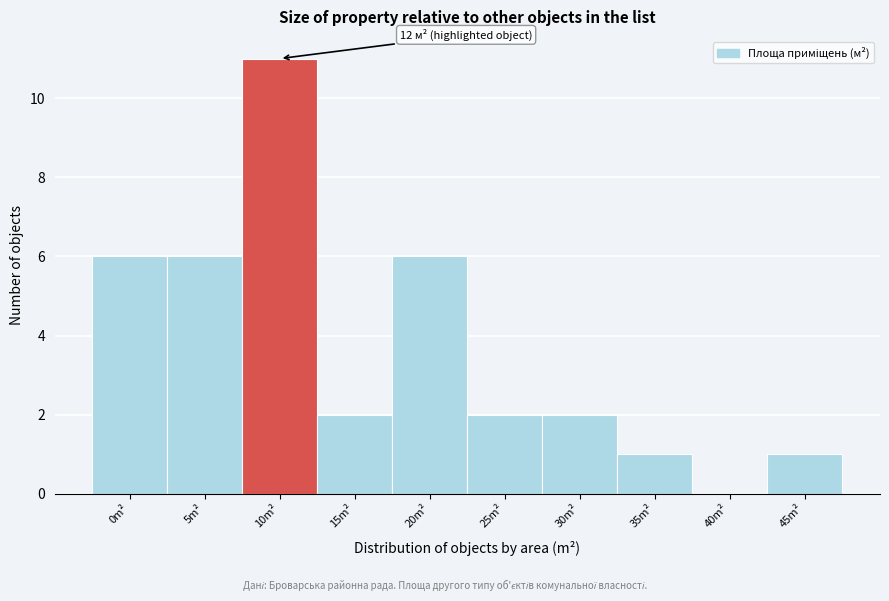

Reading left to right, list all the values displayed in this chart.

0m²=6	5m²=6	10m²=11	15m²=2	20m²=6	25m²=2	30m²=2	35m²=1	40m²=0	45m²=1